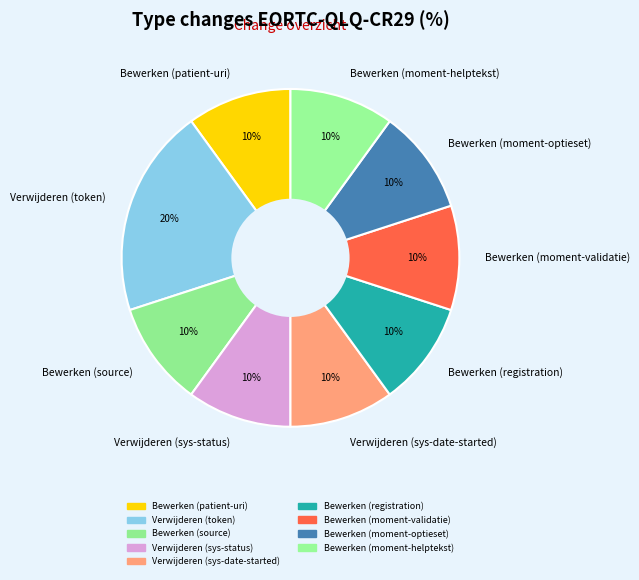

Does Verwijderen (sys-date-started) account for over 50% of the chart?

No